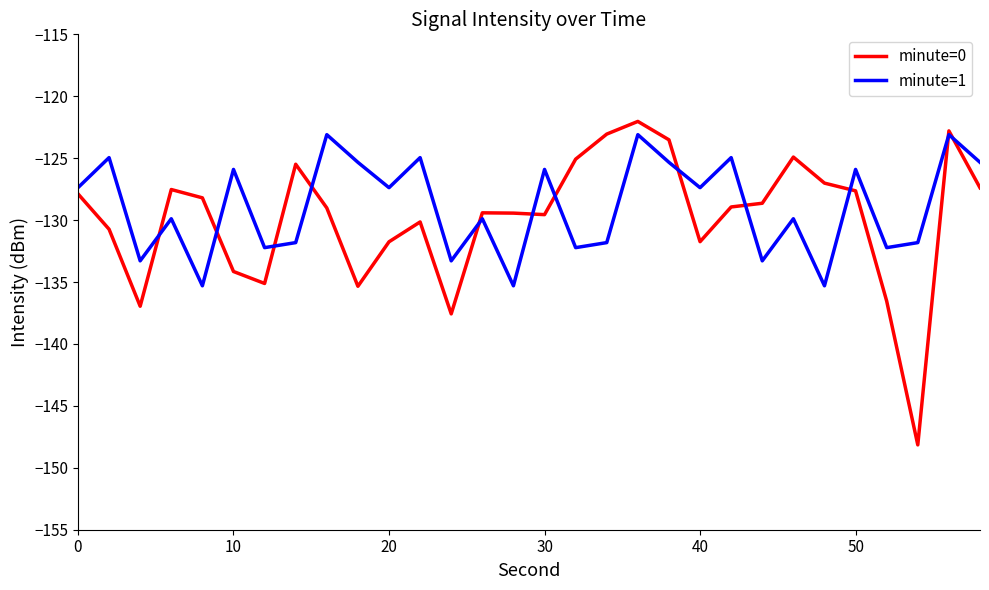

What is the minimum value shown in the chart?

-148.2